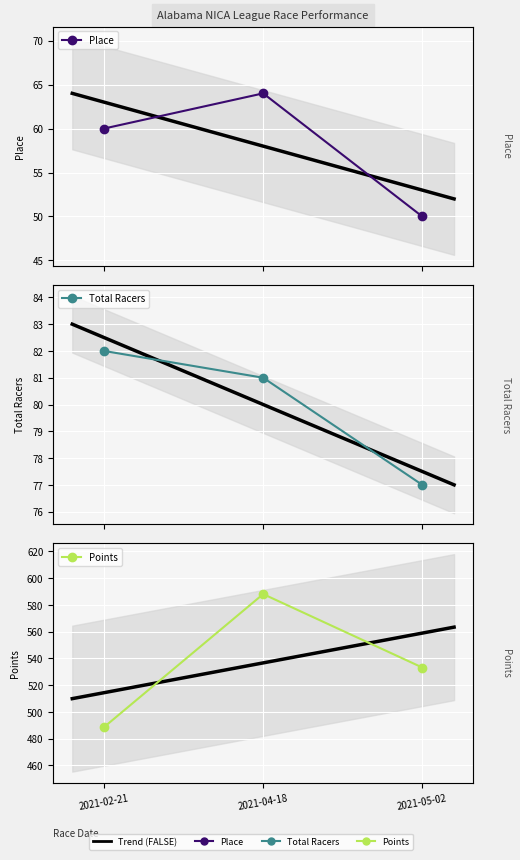

Is this an area chart (filled region under the line)?

No